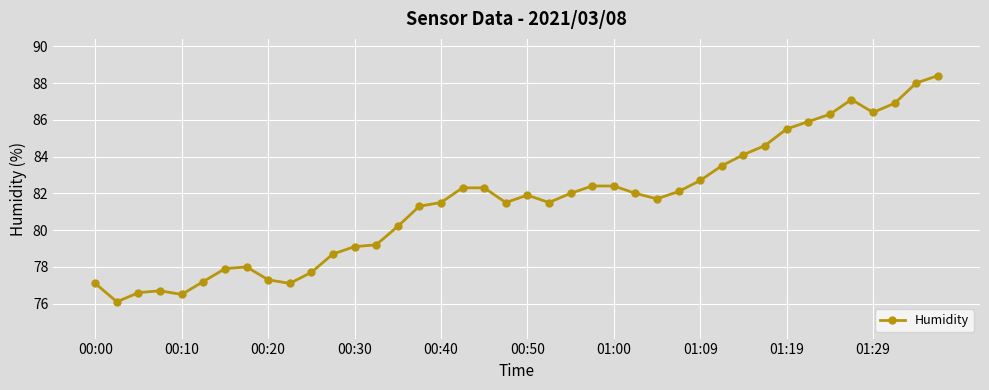

True or false: the data has more than 2 interior local peaks.

True